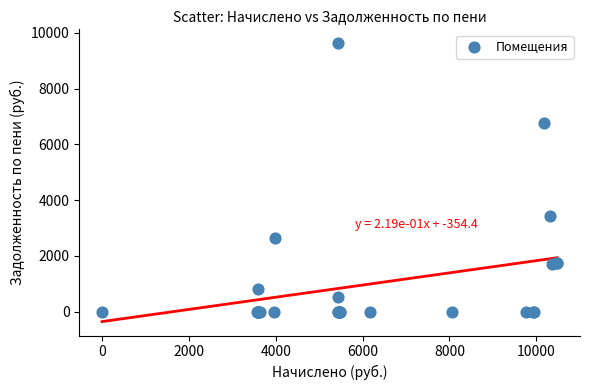

What Y value in the scatter plot is closest to 4815?

3439.0